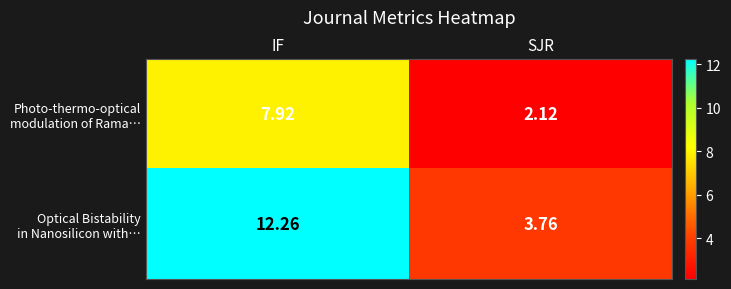

At which category is the sum across all series the highest?

IF